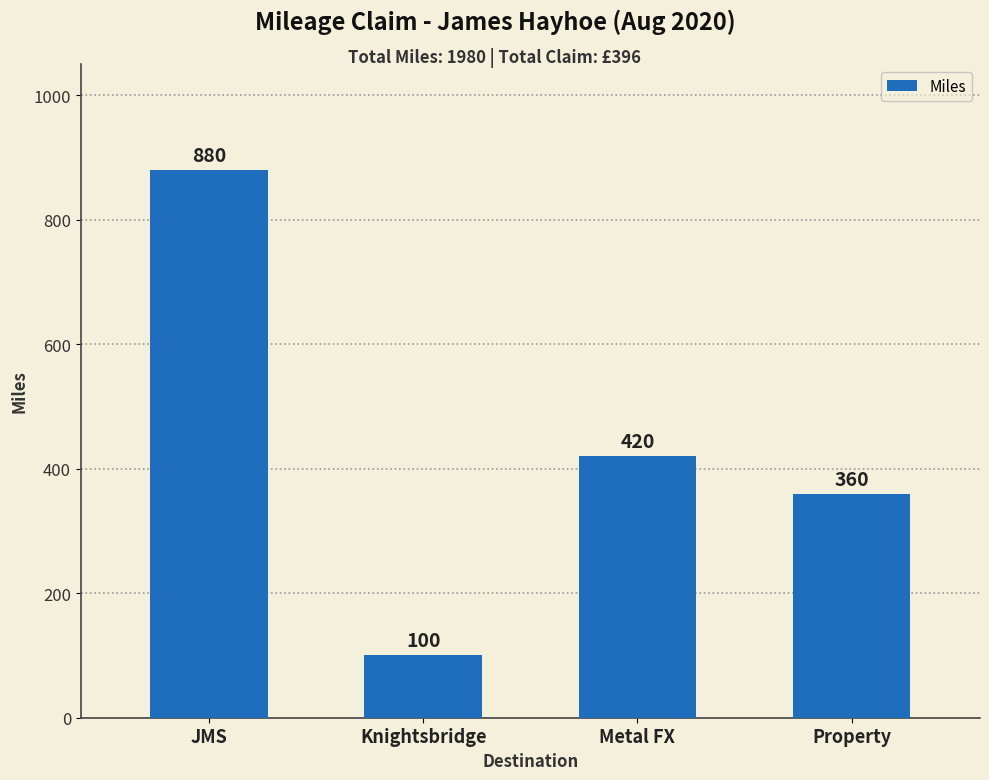

Reading right to left, list all the values displayed in this chart.

Property=360	Metal FX=420	Knightsbridge=100	JMS=880